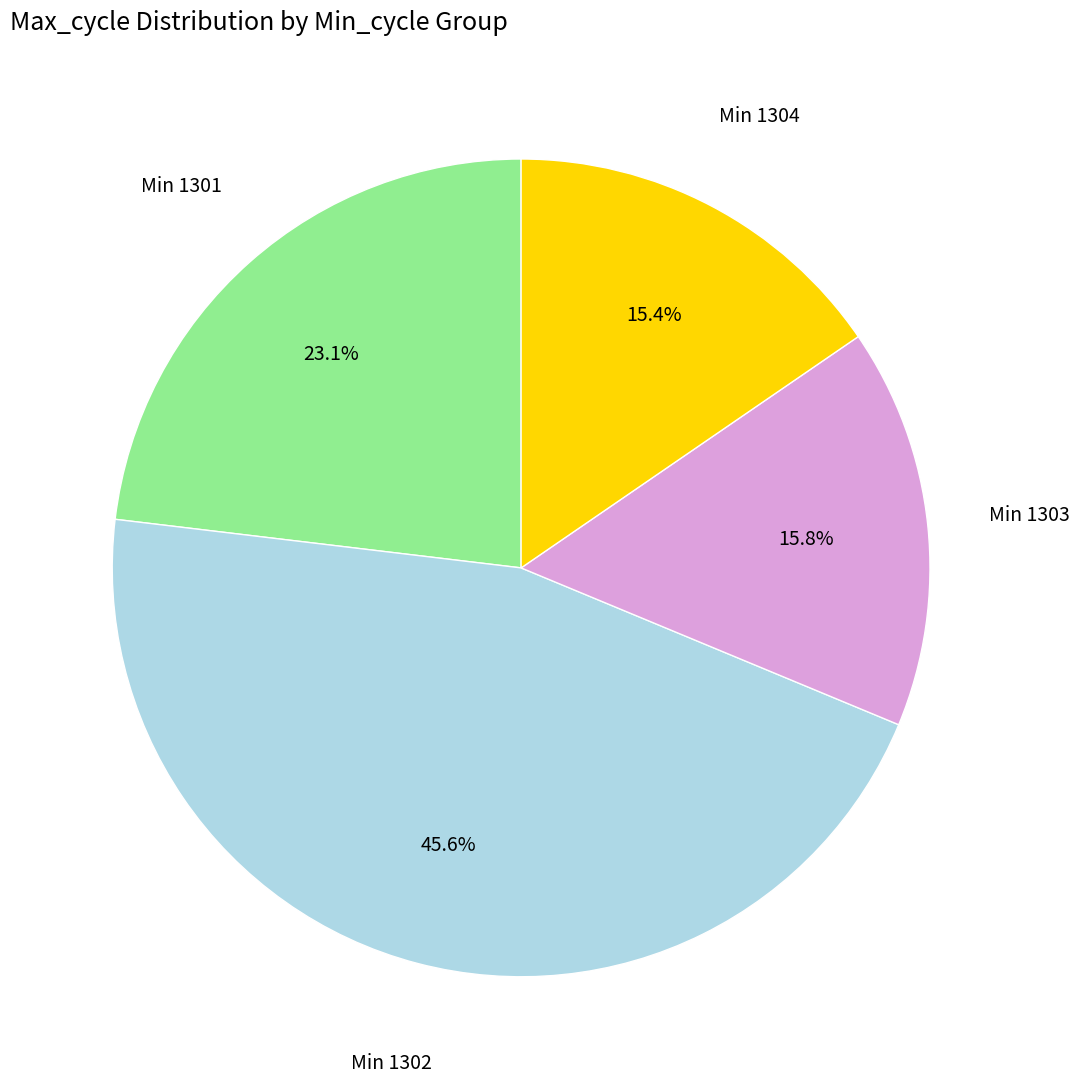

Combined, do Min 1303 and Min 1302 account for over 50%?

Yes